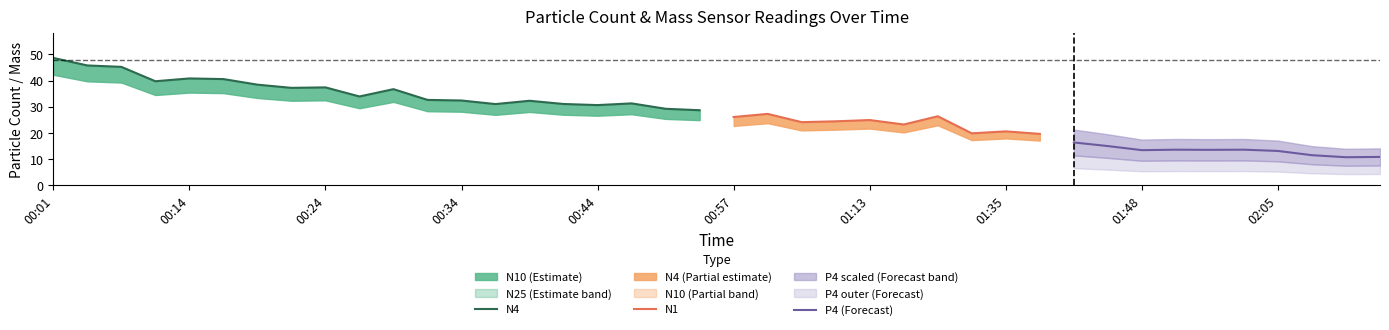

List the labels in order of N25 value, largest first.

00:01, 00:06, 00:09, 00:14, 00:16, 00:11, 00:19, 00:24, 00:21, 00:29, 00:26, 00:31, 00:34, 00:39, 00:47, 00:42, 00:36, 00:44, 00:49, 00:52, 01:05, 01:24, 00:57, 01:13, 01:10, 01:08, 01:18, 01:35, 01:43, 01:33, 01:41, 01:46, 01:50, 01:59, 01:53, 01:48, 02:05, 02:07, 02:12, 02:10